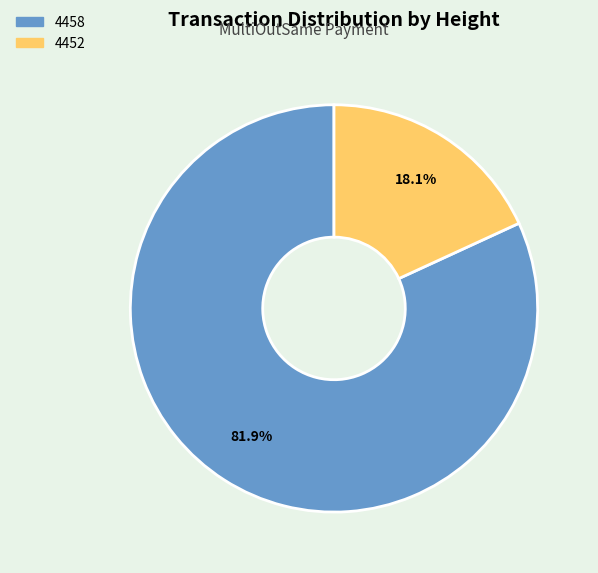

Which slice is the smallest?

4452